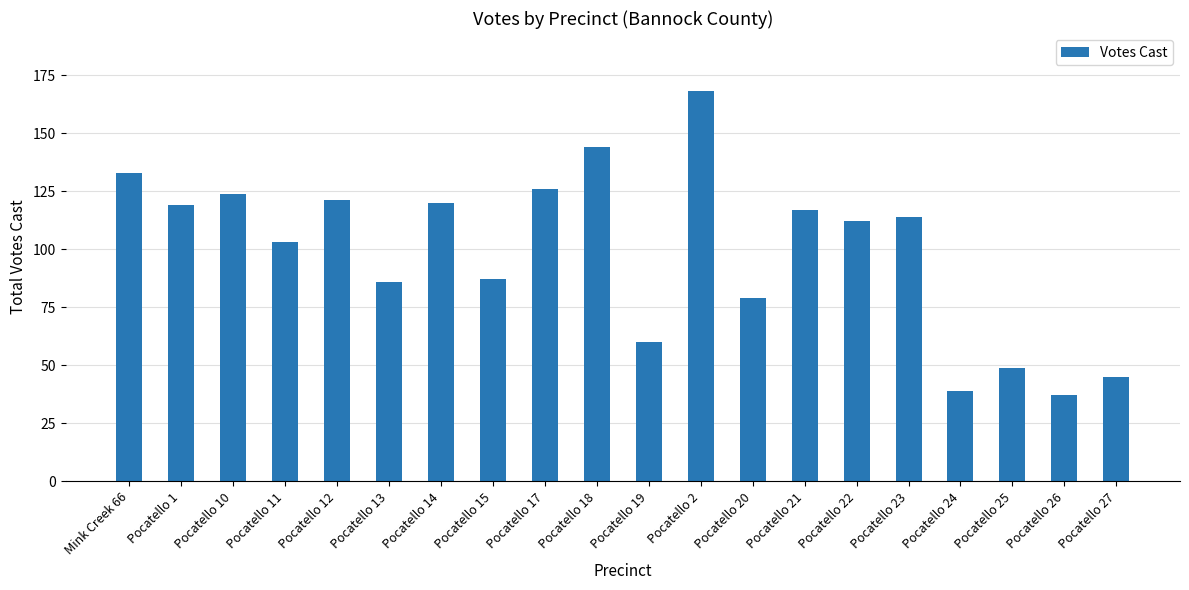

Are the bars grouped side by side (vs. stacked)?

No